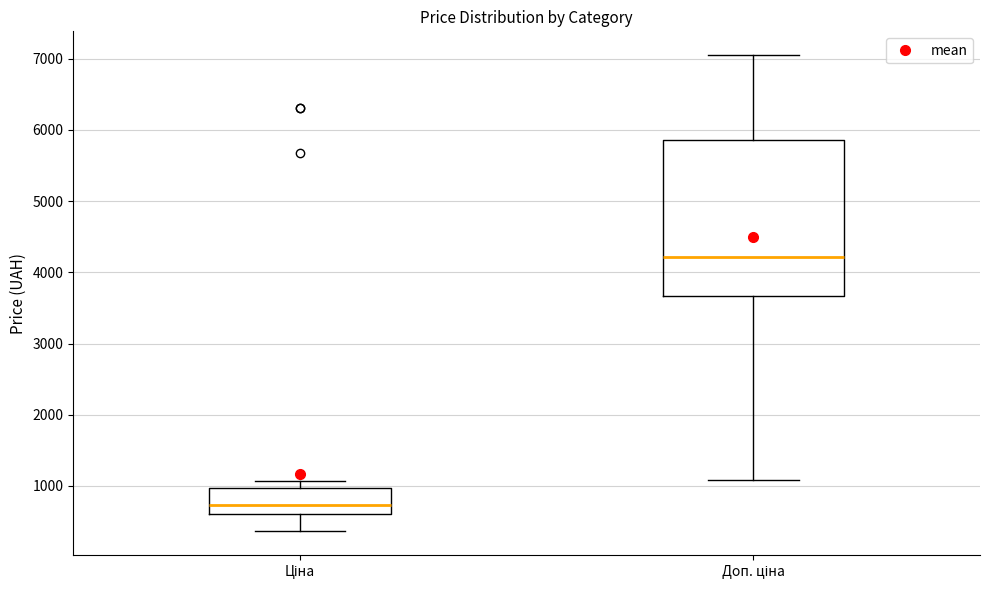

Where does the lower whisker of the box for Доп. ціна end on the y-axis? The values are not printed on the chart, so give them approximately, as read against the axis.

1100